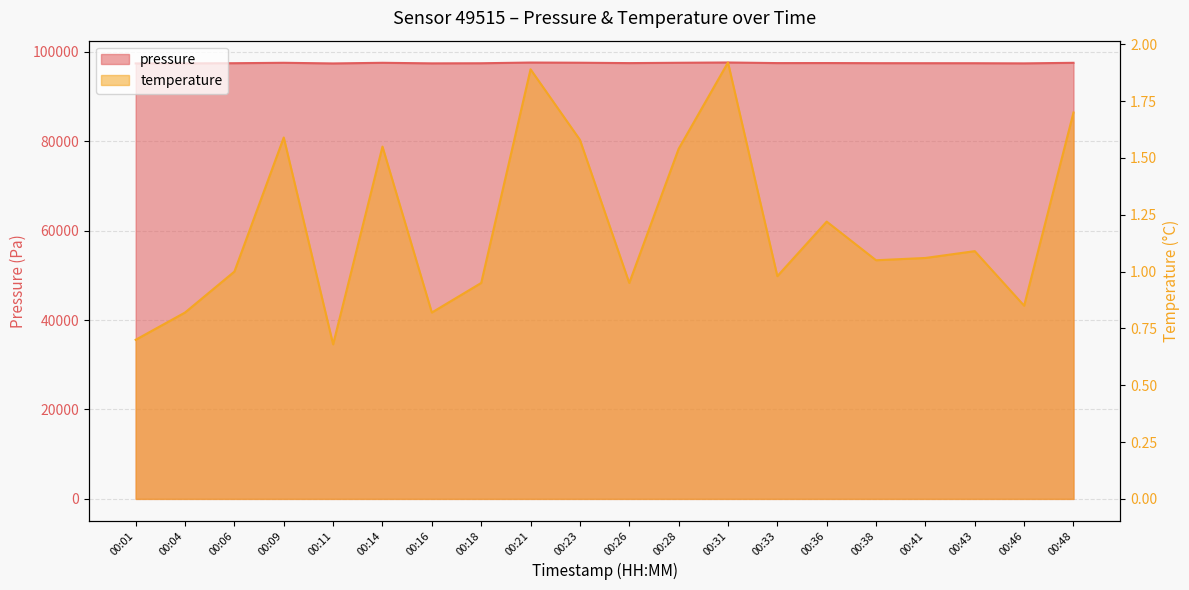

What is the value of the temperature point at the 8th from the left?

0.9